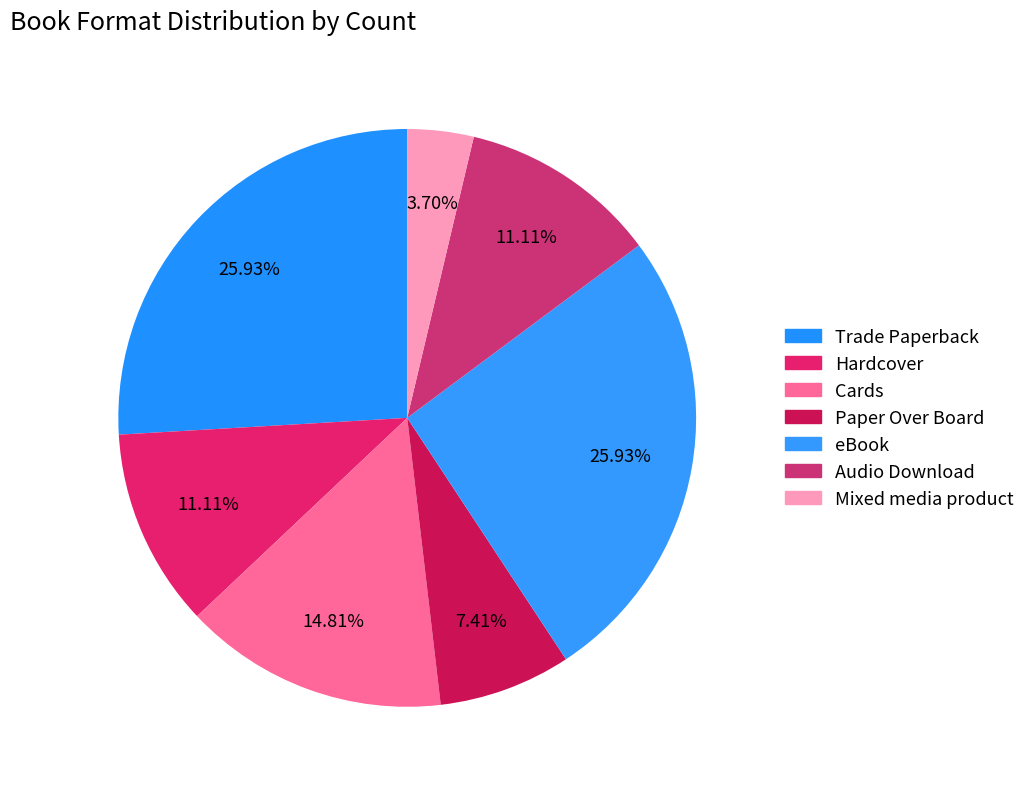

To the nearest percent, what is the combined percentage of Paper Over Board and Cards?

22%